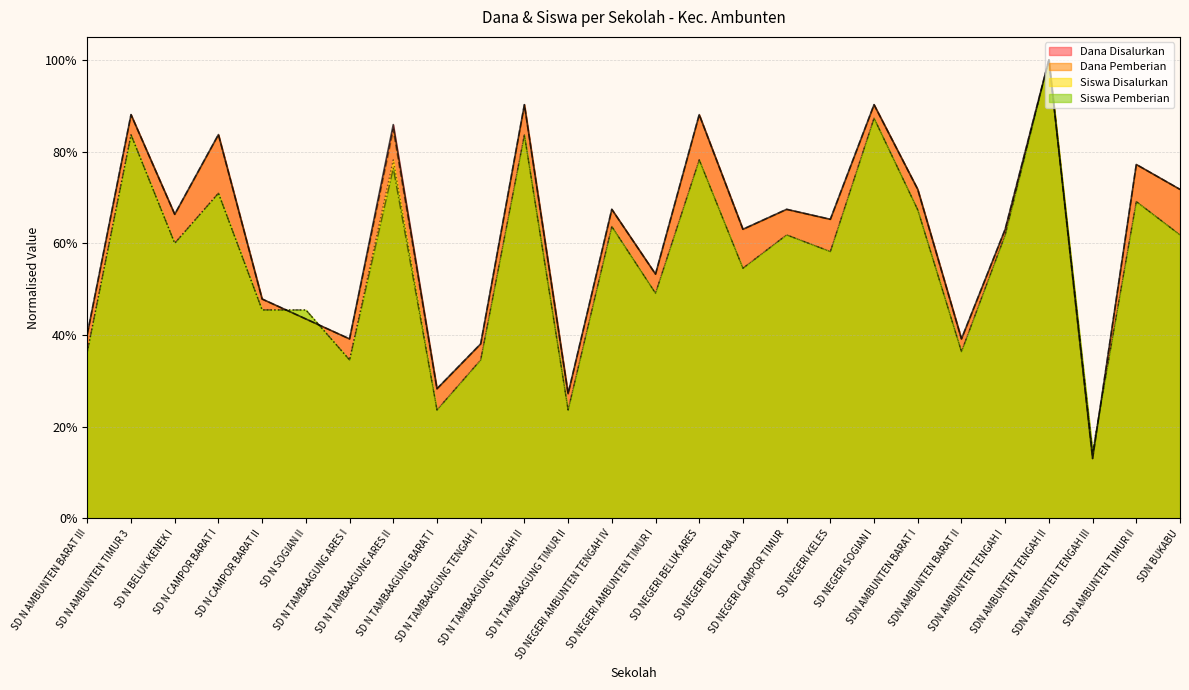

At which label is Siswa Disalurkan closest to 0?

SDN AMBUNTEN TENGAH III